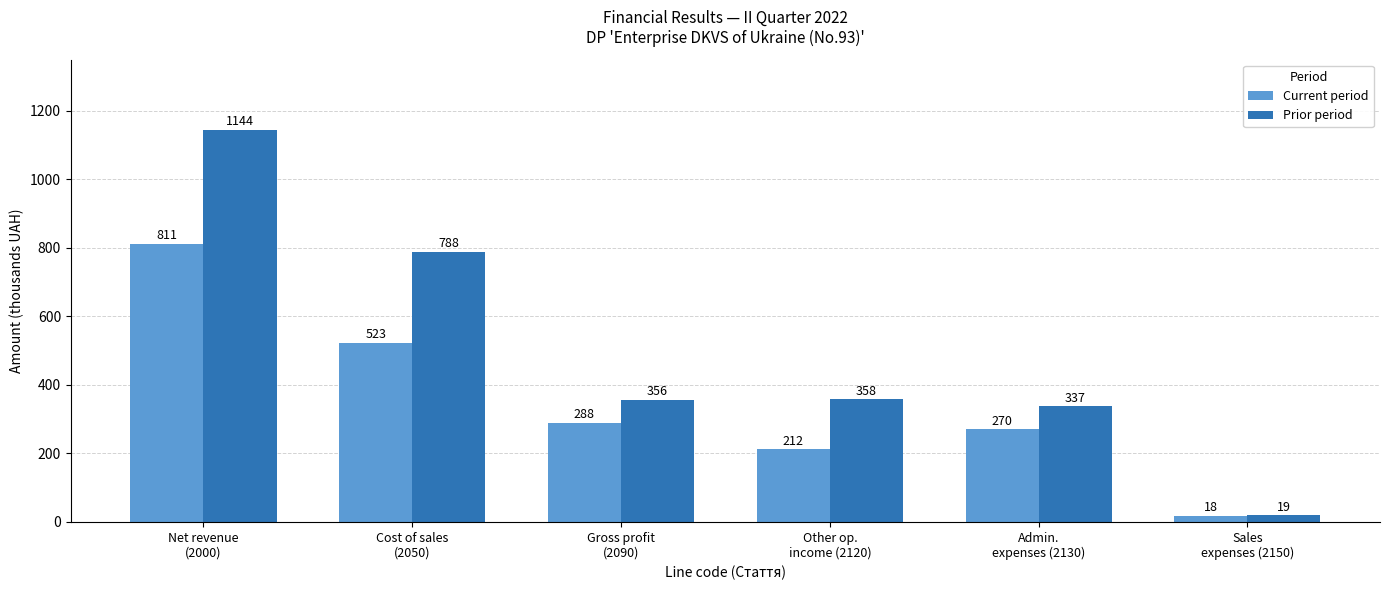

Which label corresponds to the largest value in the chart?

Net revenue
(2000)